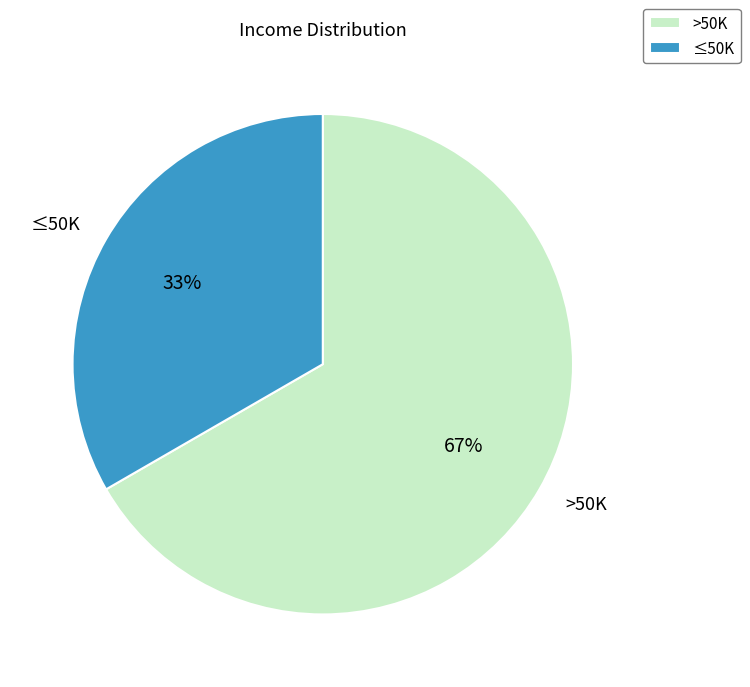

Which category has the biggest portion of the pie?

>50K